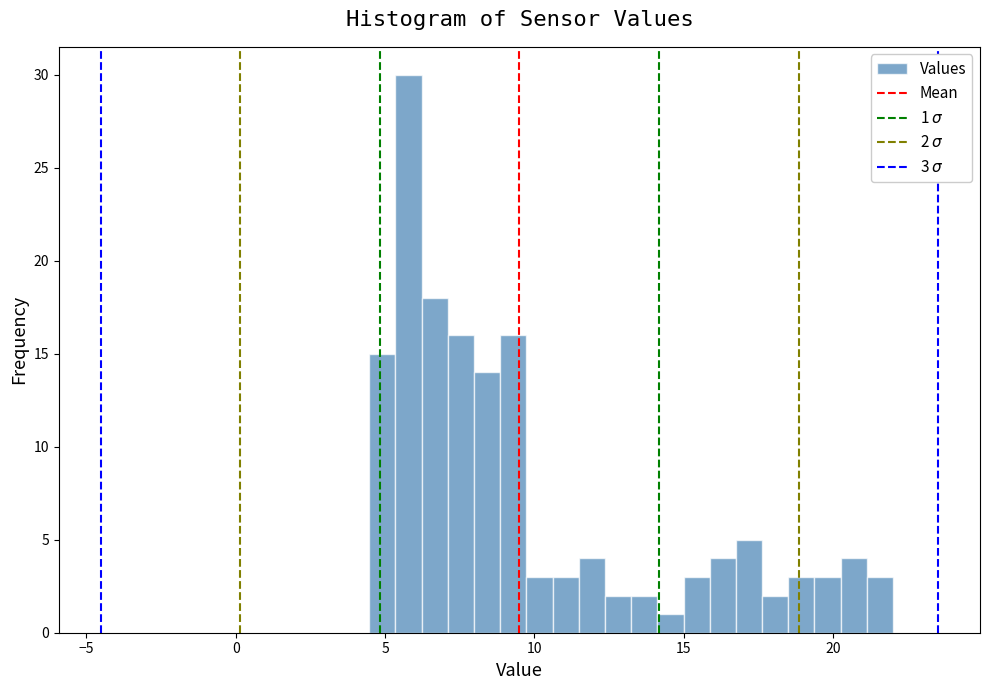

Around what value on the x-axis is the tallest bar? Give the approximate position of its centre, as read against the axis.

6.0